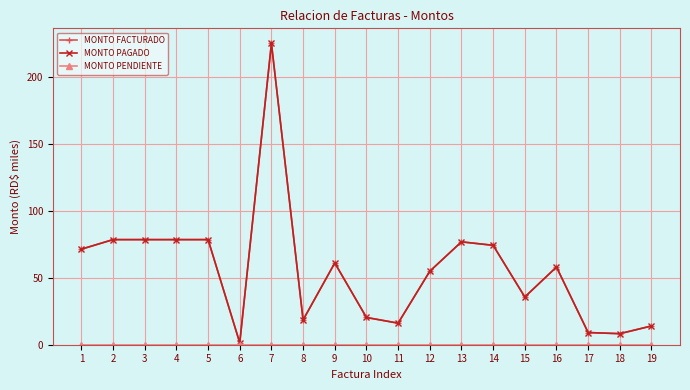

What is the difference between the MONTO PAGADO values at 1 and 10?

51.0